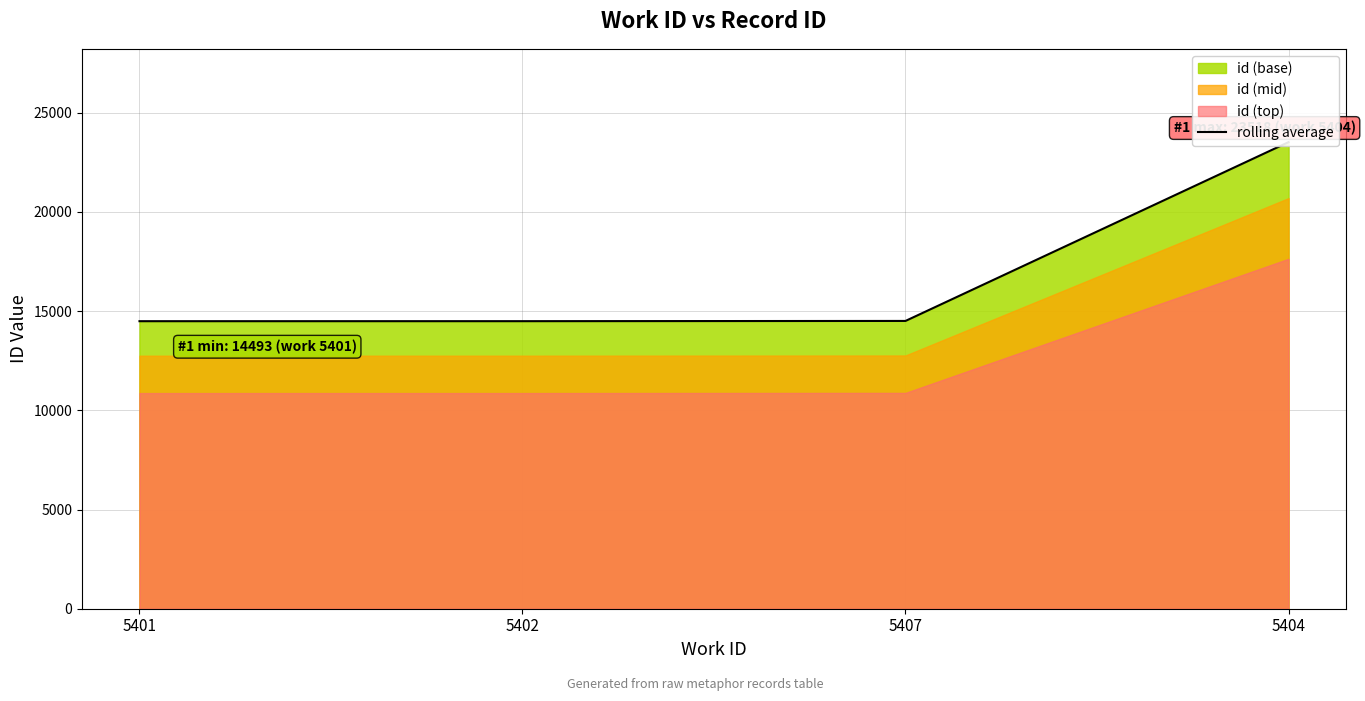

What is the label of the 3rd point from the left?

5407